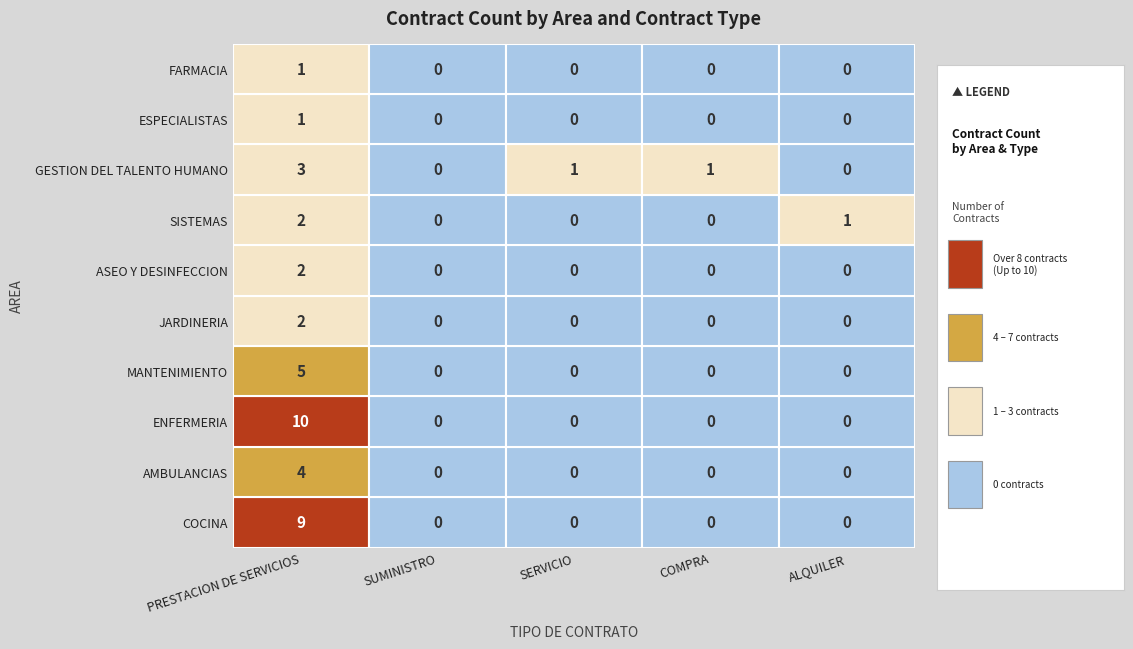

List the labels in order of SERVICIO value, largest first.

GESTION DEL TALENTO HUMANO, COCINA, AMBULANCIAS, ENFERMERIA, MANTENIMIENTO, JARDINERIA, SISTEMAS, ASEO Y DESINFECCION, ESPECIALISTAS, FARMACIA